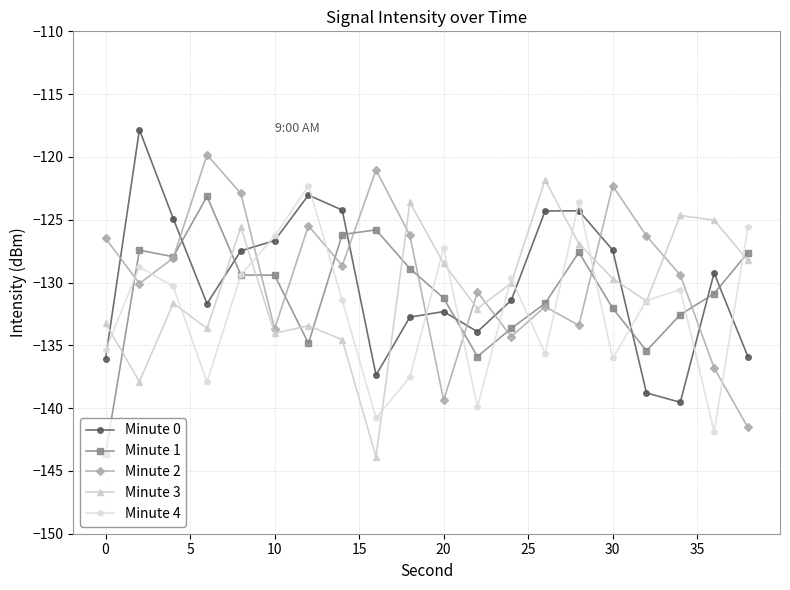

In Minute 0, how many points are higher than both neighbors (excluding endpoints)?

5